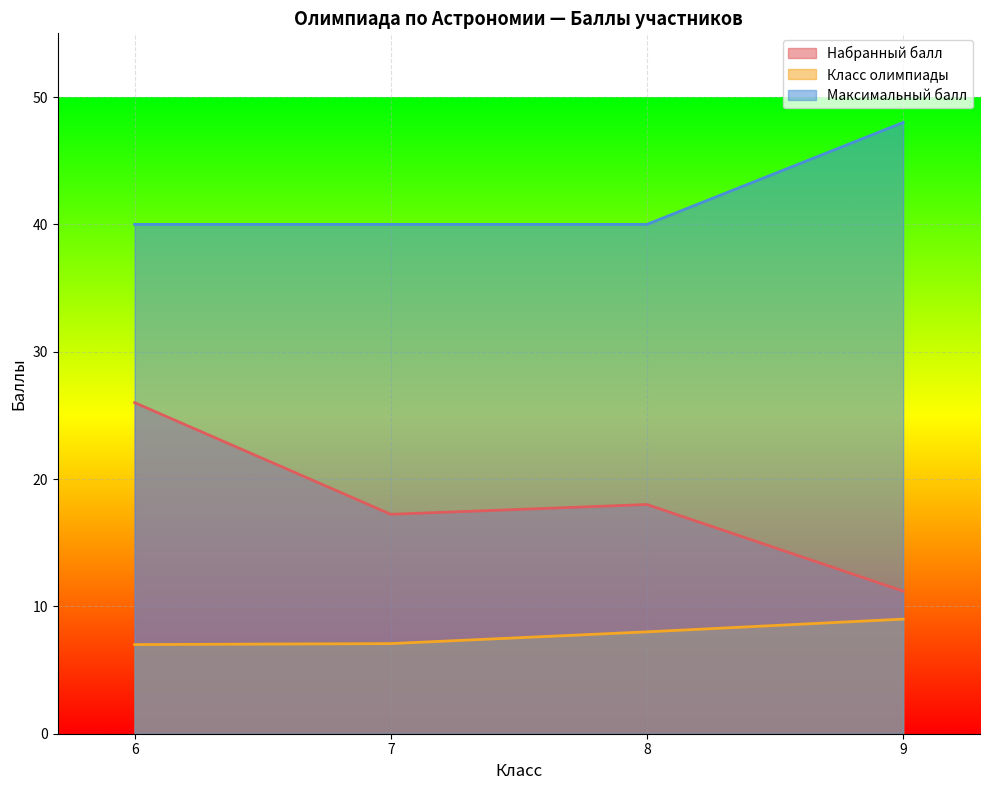

What is the difference between the highest and lowest values at 7?

32.9